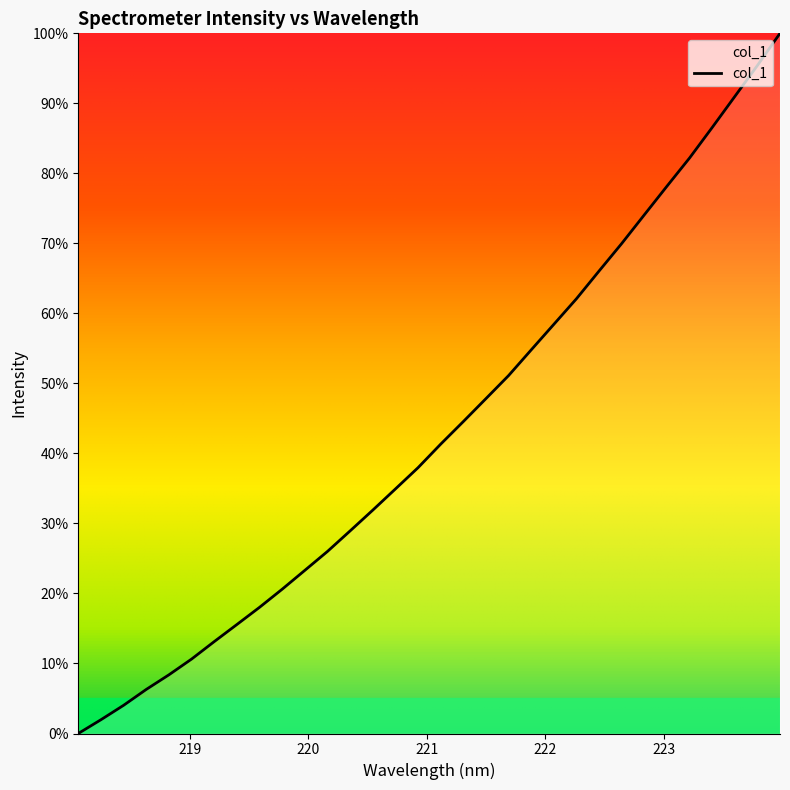

What is the difference between the maximum and minimum values?

100.0